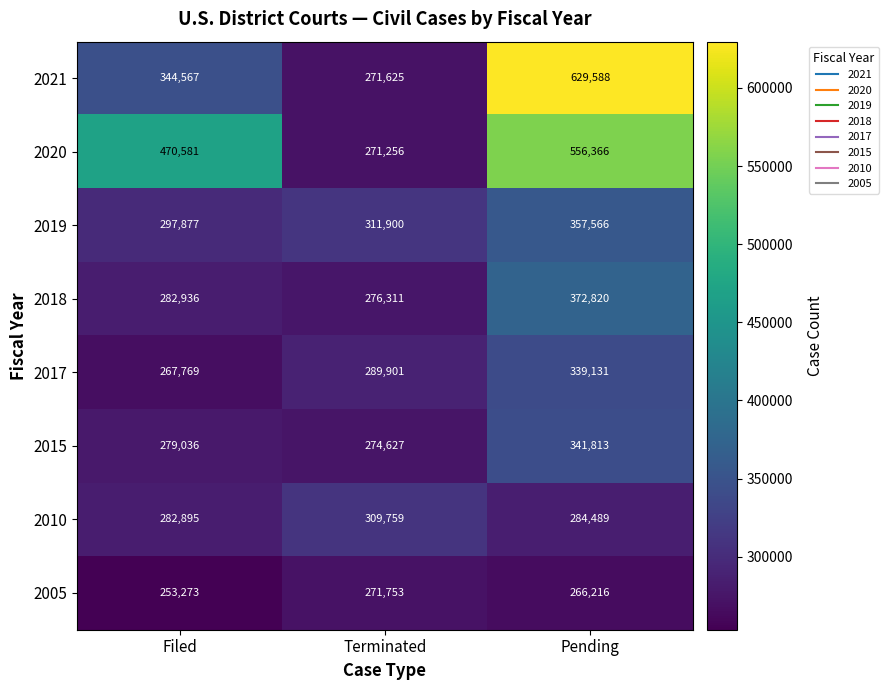

Where is 2005 nearest to the value 262513?

Pending